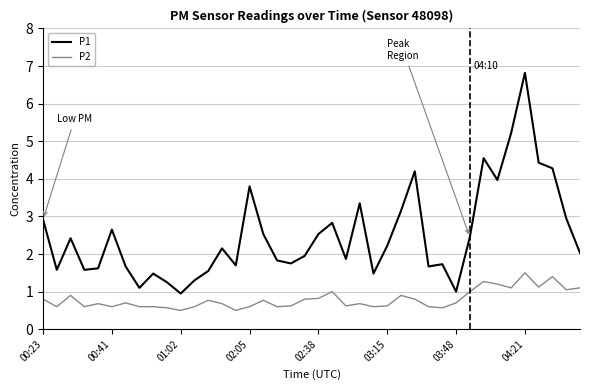

What is the greatest value displayed?

6.8